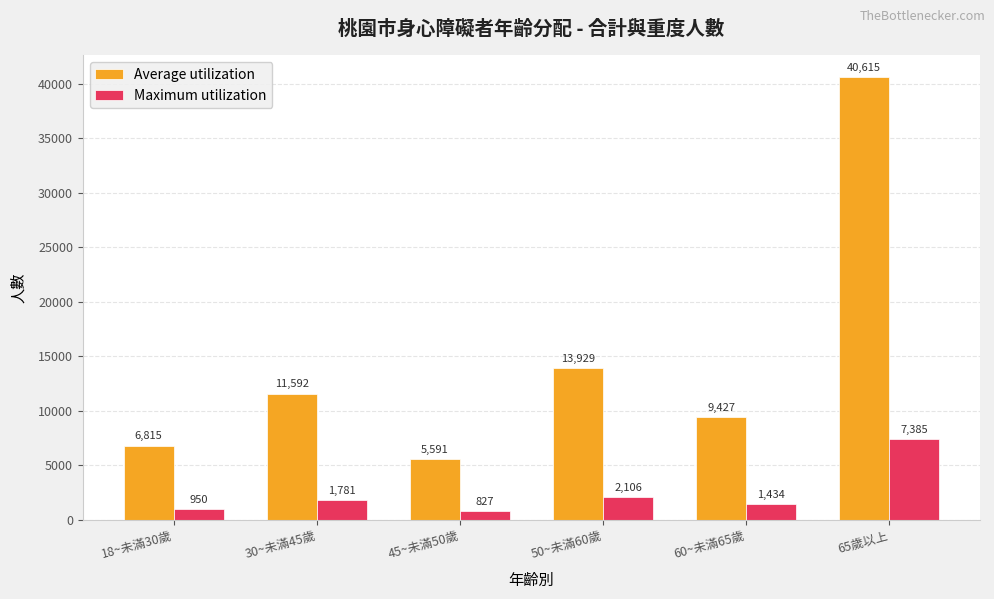

Between 18~未滿30歲 and 60~未滿65歲, which series saw the biggest shift?

Average utilization